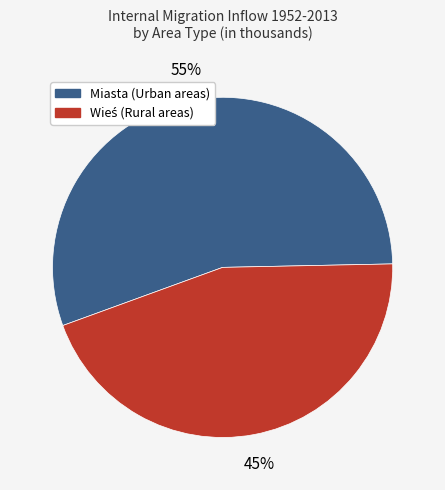

Which slice is the largest?

Miasta (Urban areas)